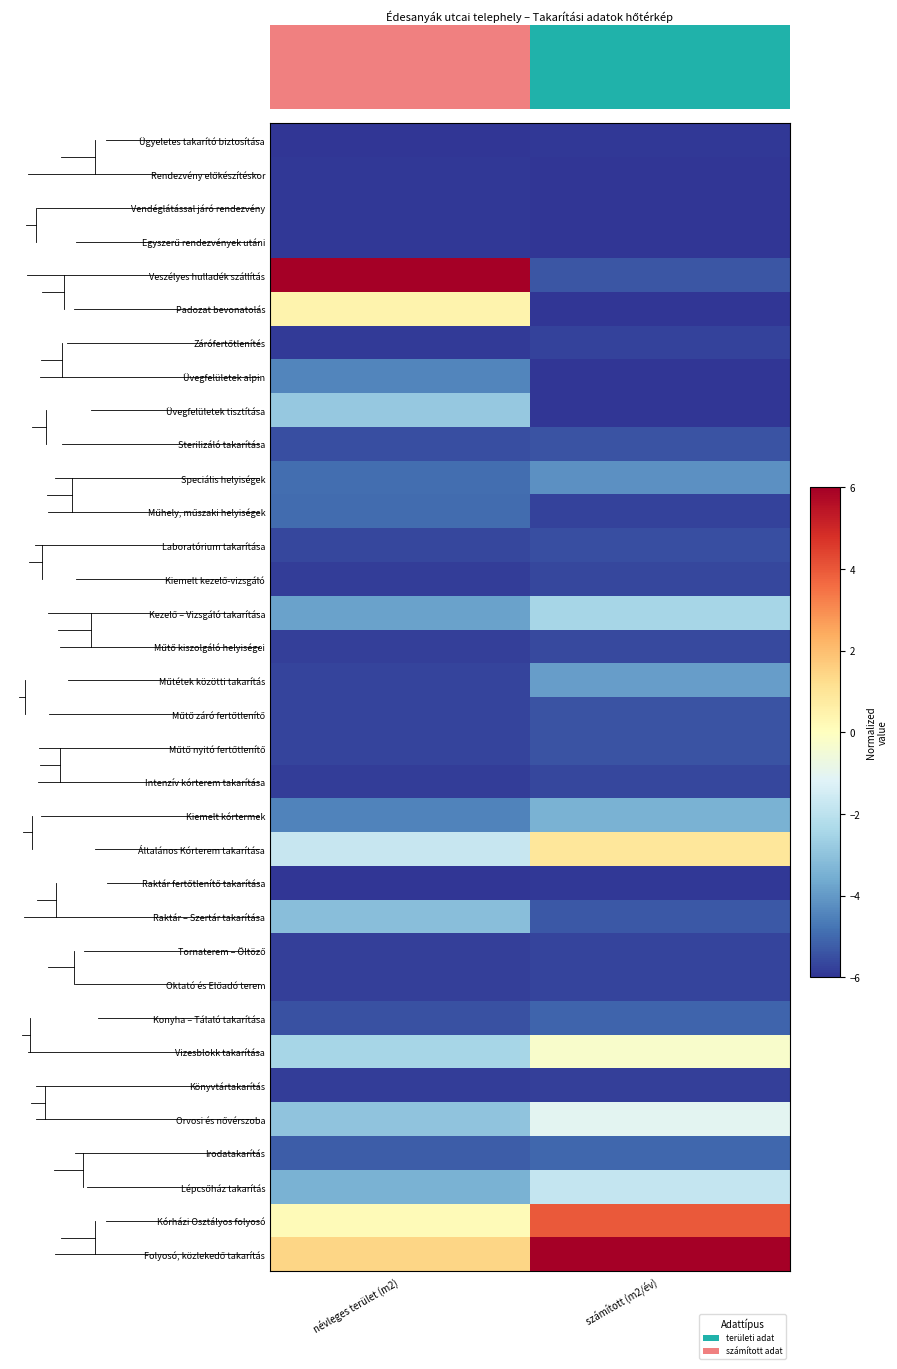

Between névleges terület (m2) and számított (m2/év), which is larger?

számított (m2/év)